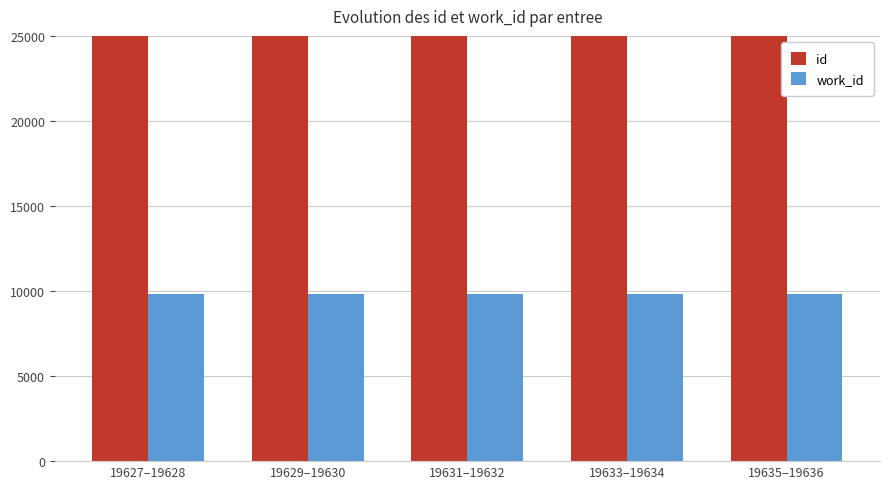

Does the chart contain any negative values?

No